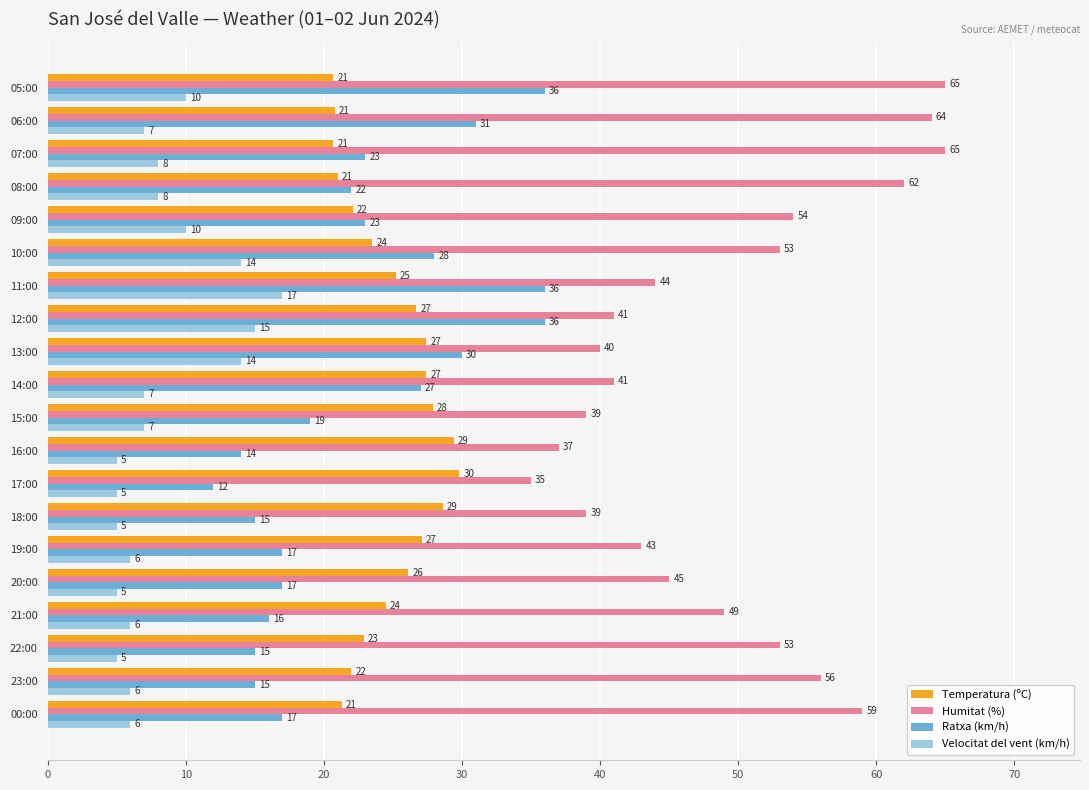

How many categories are shown in the chart?

20